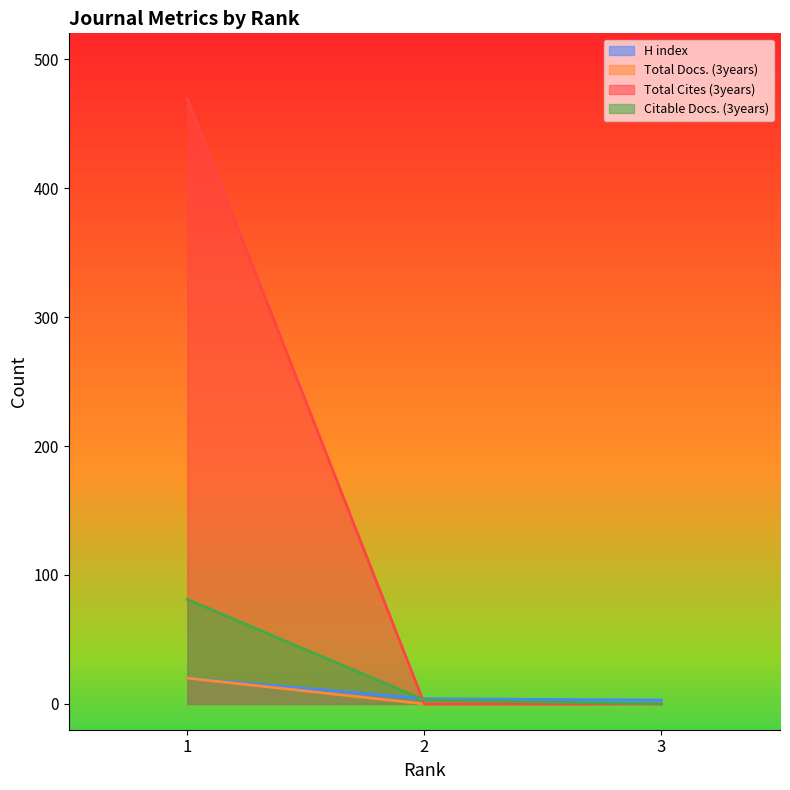

What is the difference between the H index values at 1 and 2?

16